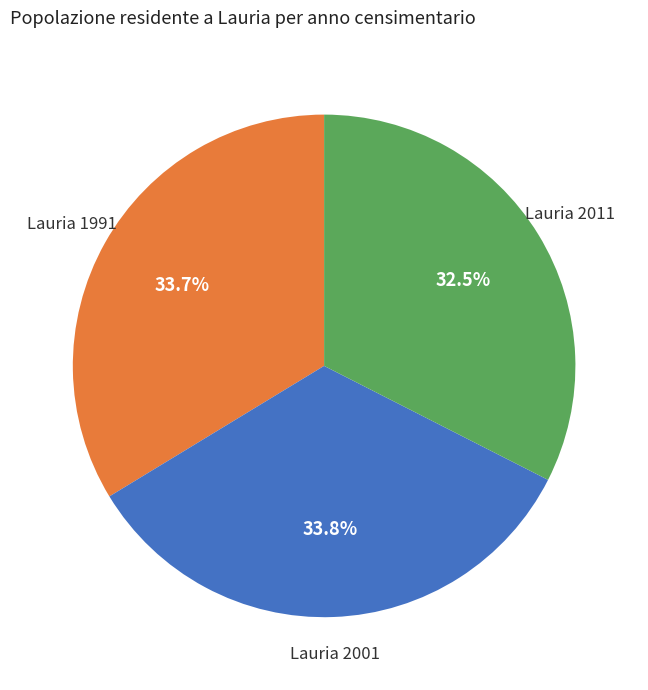

Does any single category account for the majority?

No